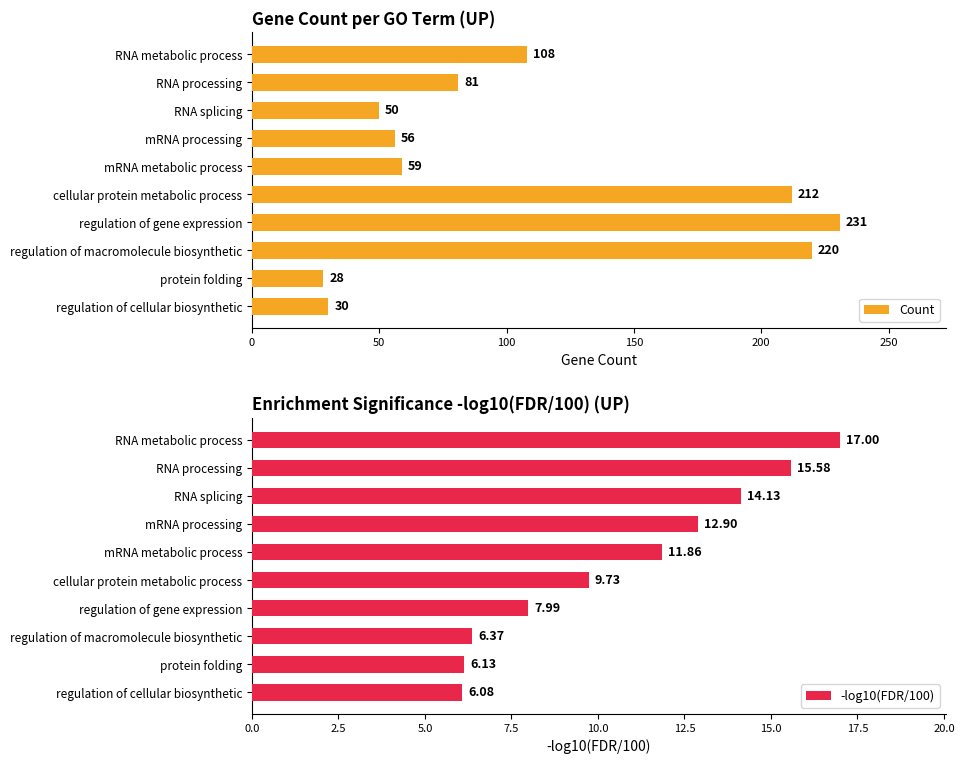

At which label is Count closest to 129?

RNA metabolic process